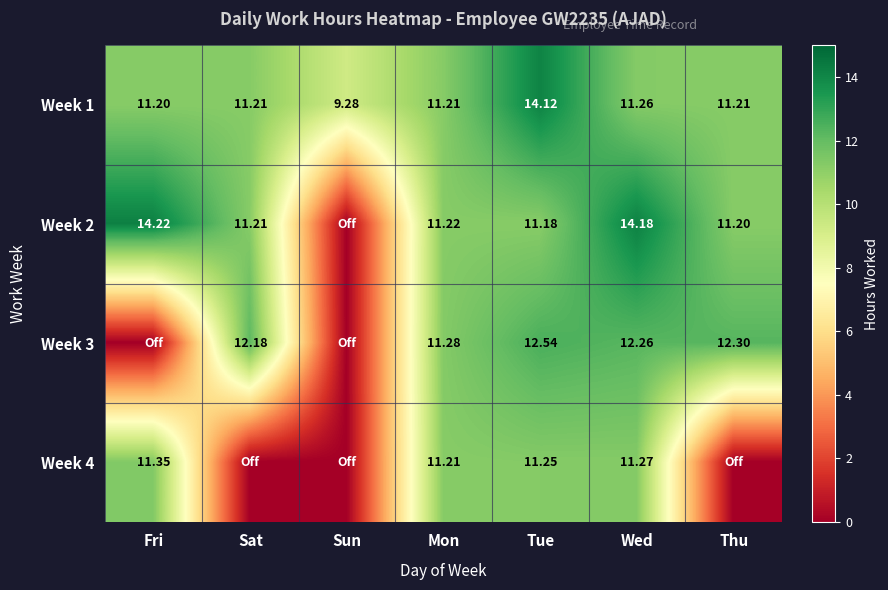

At which label does Week 1 reach its peak?

Tue